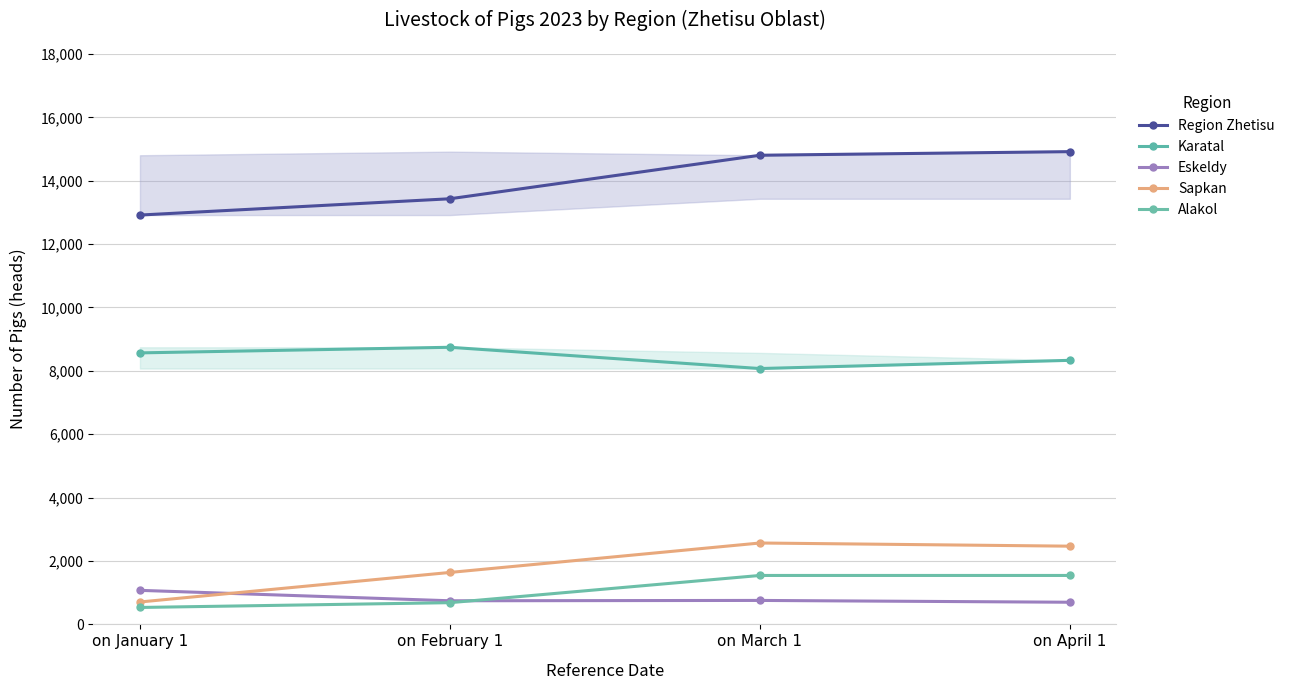

Reading left to right, transcribe all the data shown in this chart.

Region Zhetisu: 12916	13430	14803	14917
Karatal: 8567	8744	8073	8332
Eskeldy: 1074	745	756	699
Sapkan: 707	1639	2568	2468
Аlakol: 534	685	1544	1544